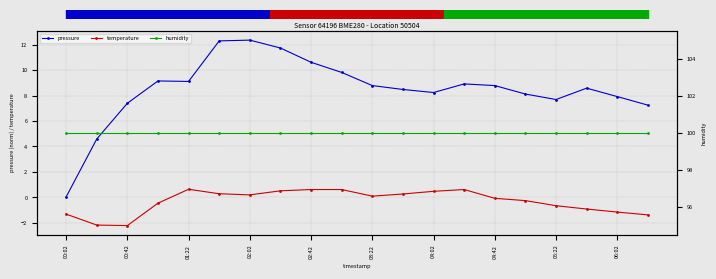

What is the greatest value displayed?

100.0